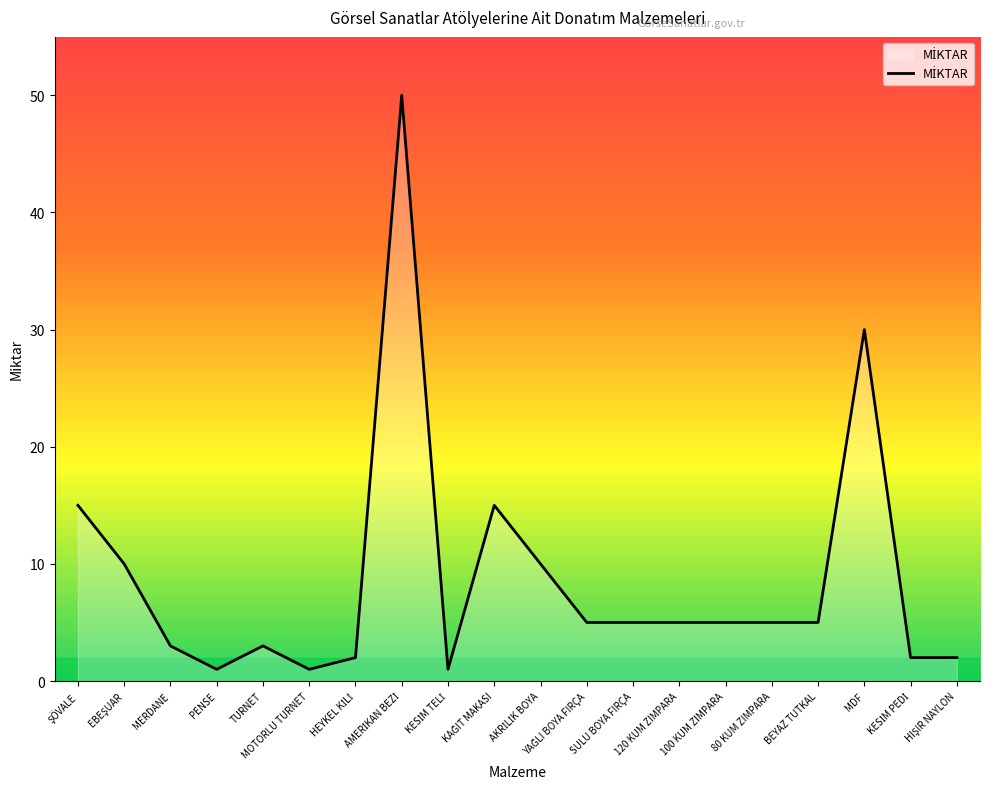

What is the ratio of the value at 120 KUM ZIMPARA to the value at 80 KUM ZIMPARA?

1.0